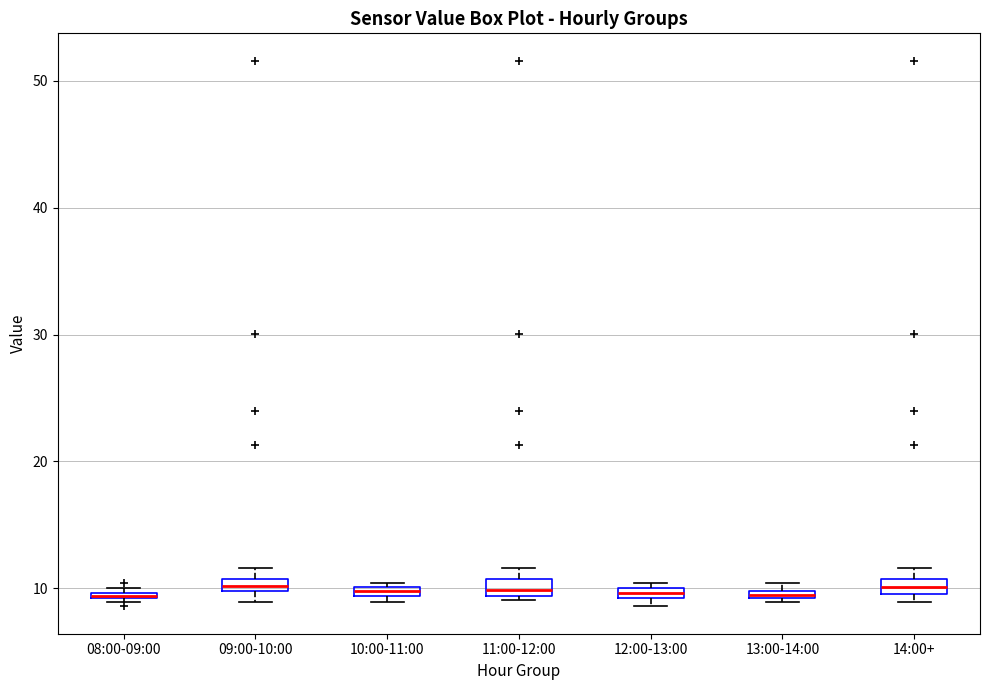

Where is the lower edge of the box for 12:00-13:00 on the y-axis? The values are not printed on the chart, so give them approximately, as read against the axis.

9